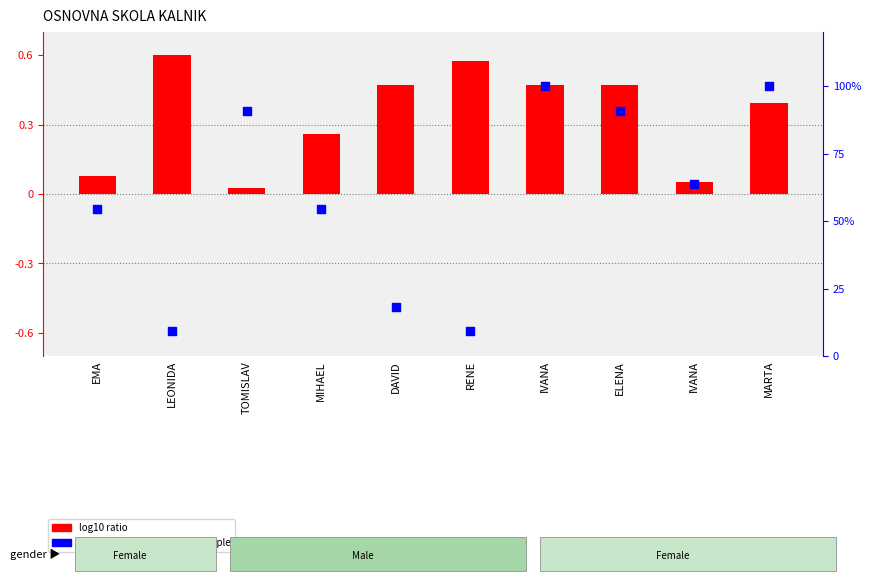

Is the value of percentile rank within the sample at MARTA greater than the value of log10 ratio at MARTA?

Yes